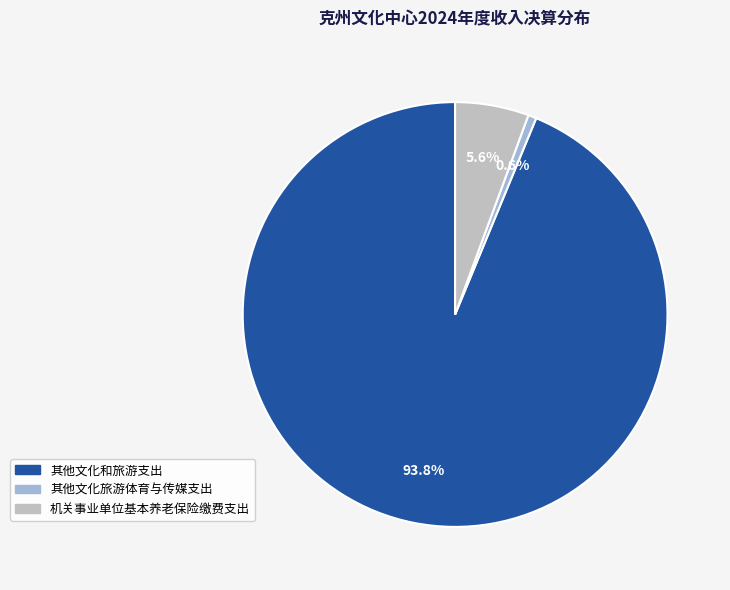

How many slices are in this pie chart?

3